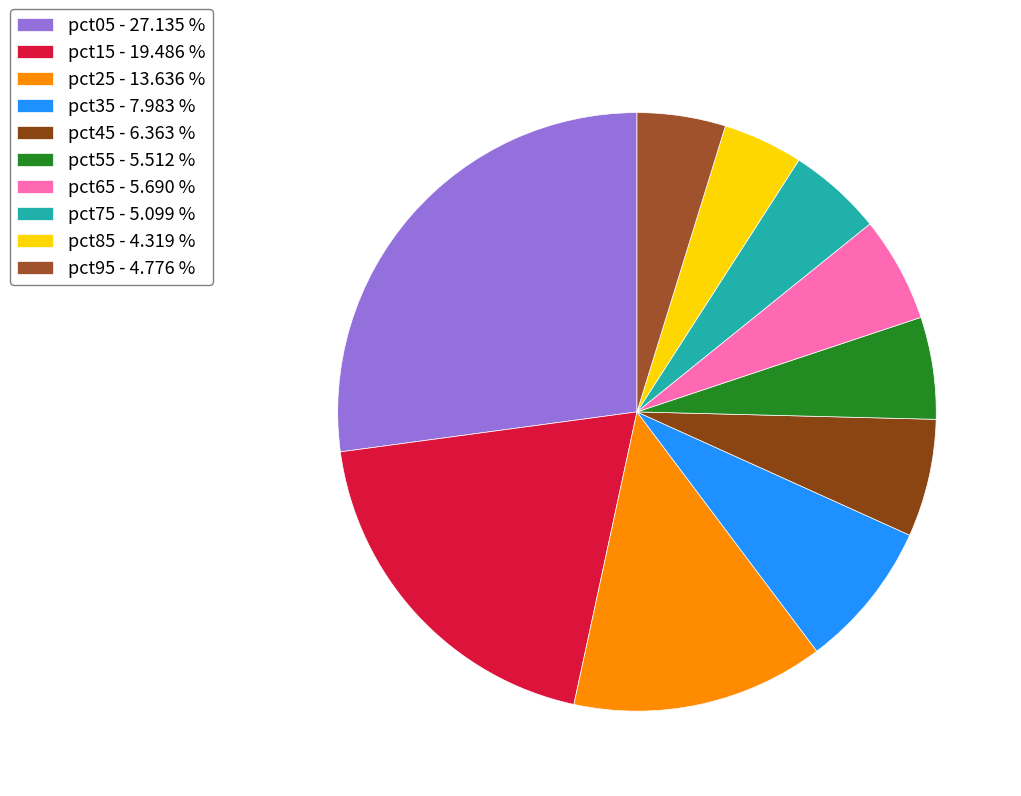

Does pct65 represent more than half of the total?

No